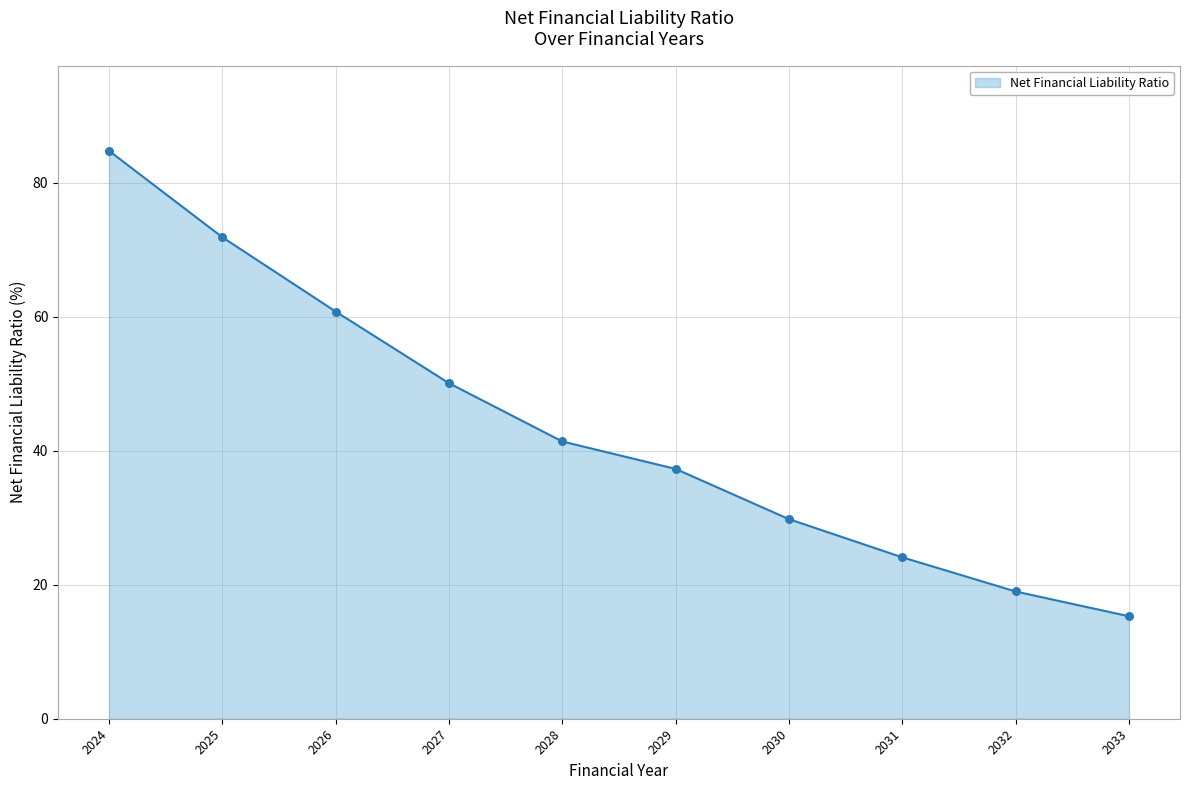

What is the change in value from 2024 to 2027?

-34.7